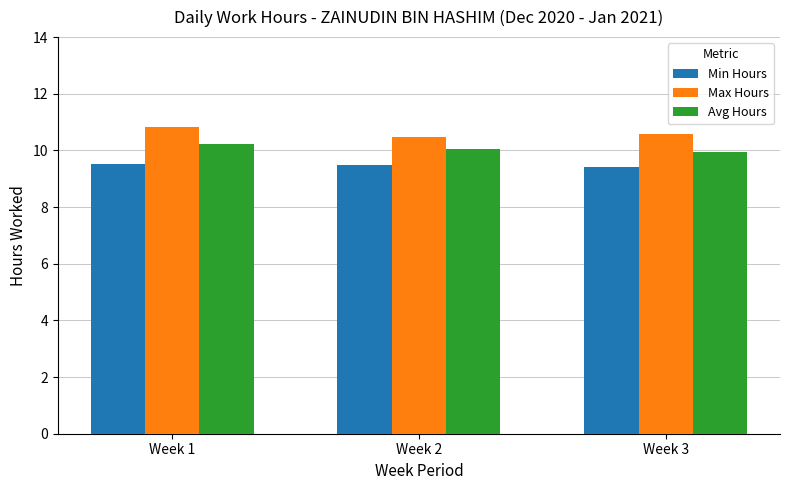

At which category does the chart reach its peak across all series?

Week 1